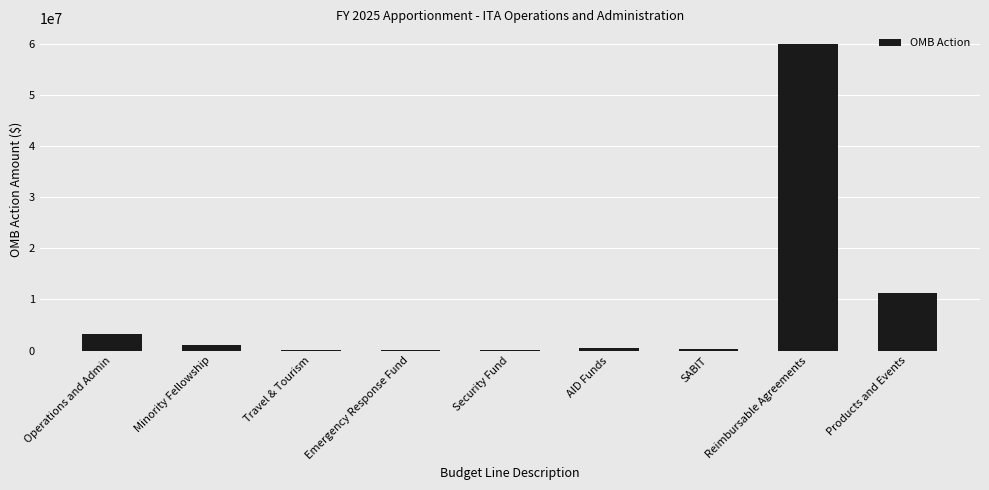

How many series are shown in this chart?

1